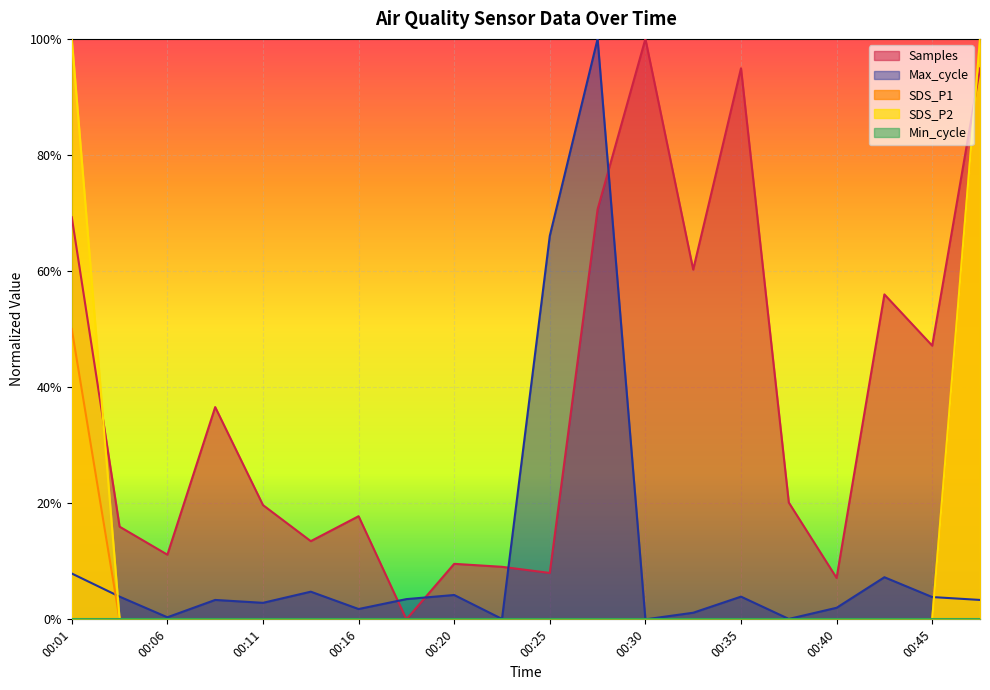

Which has a higher value, 00:40 or 00:03?

00:40